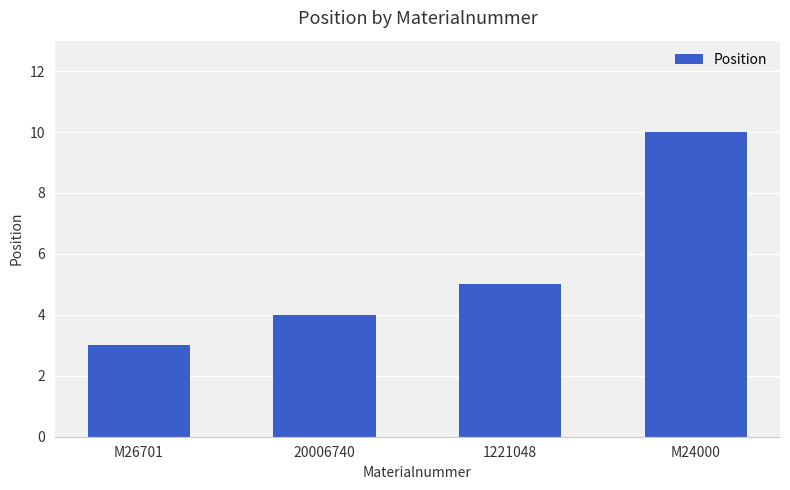

What is the maximum value shown in the chart?

10